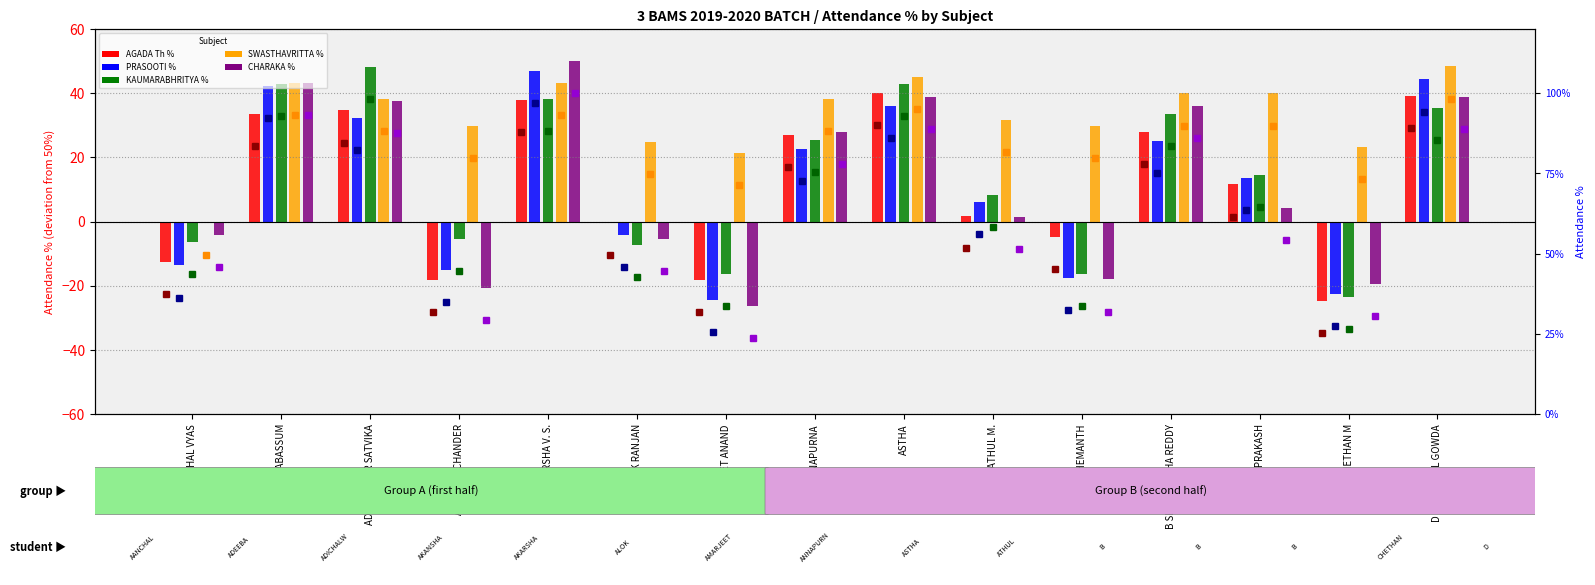

The value of CHARAKA % at AANCHAL VYAS is -4.2. True or false?

True